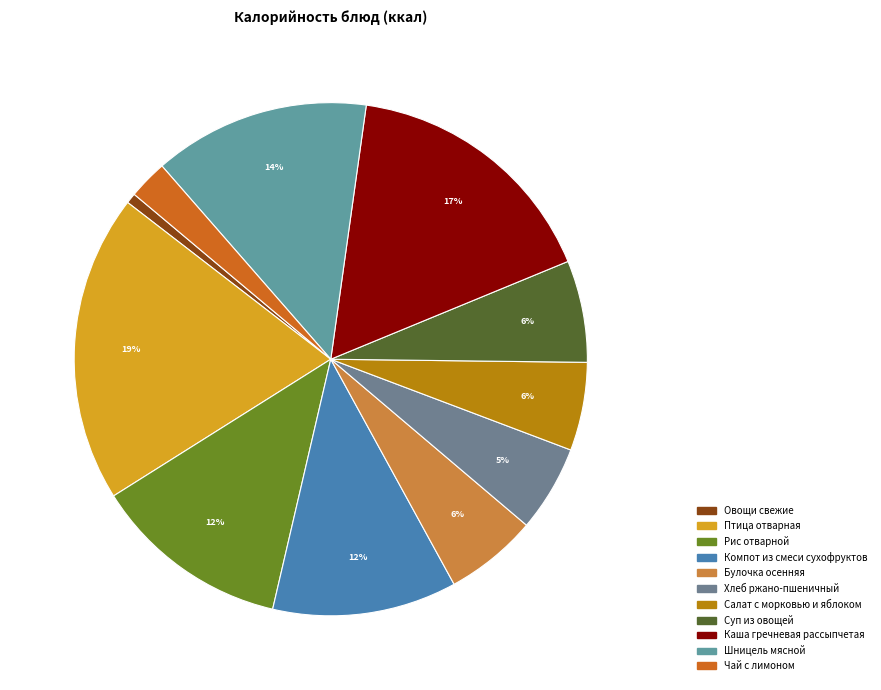

The Булочка осенняя slice represents 1% of the pie. True or false?

False